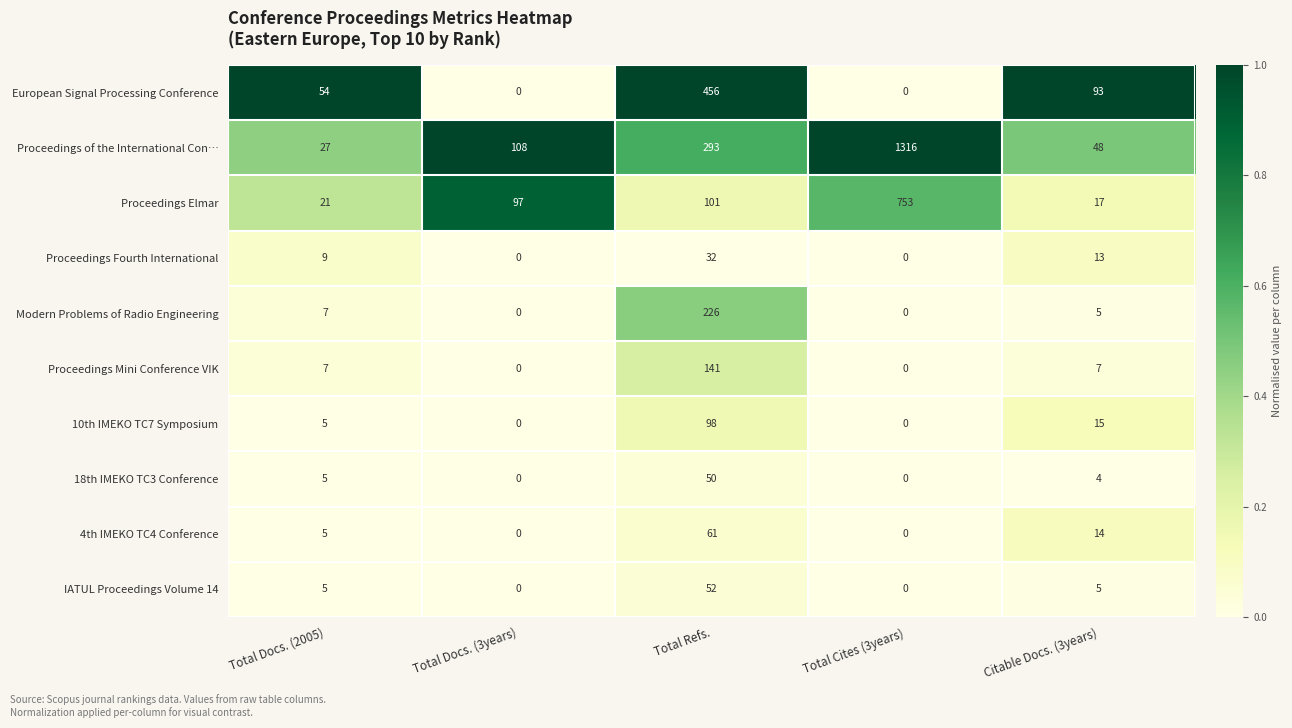

List the series in order of their peak value, highest first.

Proceedings of the International Con…, Proceedings Elmar, European Signal Processing Conference, Modern Problems of Radio Engineering, Proceedings Mini Conference VIK, 10th IMEKO TC7 Symposium, 4th IMEKO TC4 Conference, IATUL Proceedings Volume 14, 18th IMEKO TC3 Conference, Proceedings Fourth International